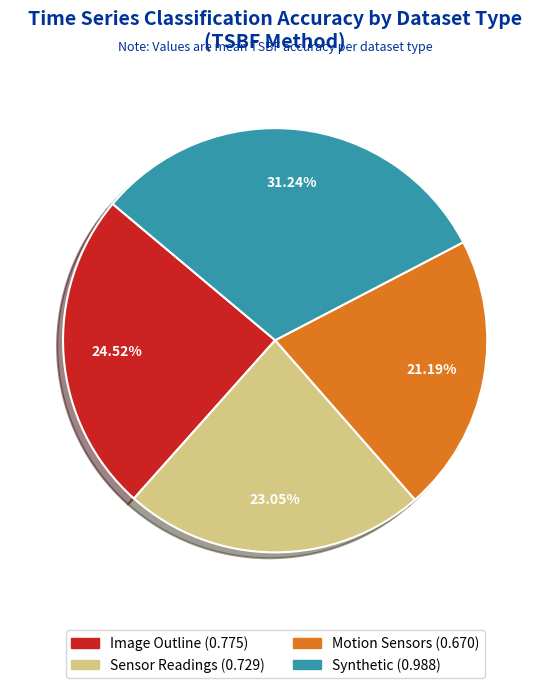

To the nearest percent, what is the difference between the largest and smallest slice percentages?

10%